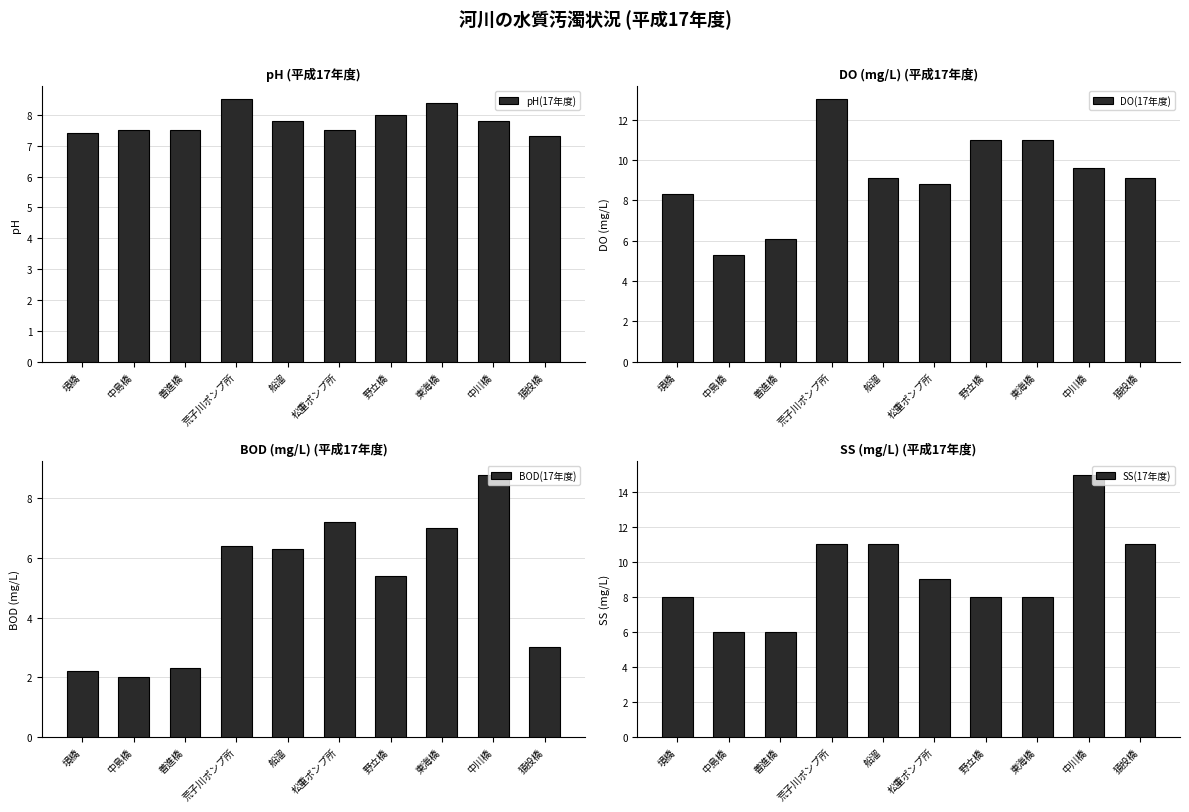

What is the sum of all DO(17年度) values?

91.3